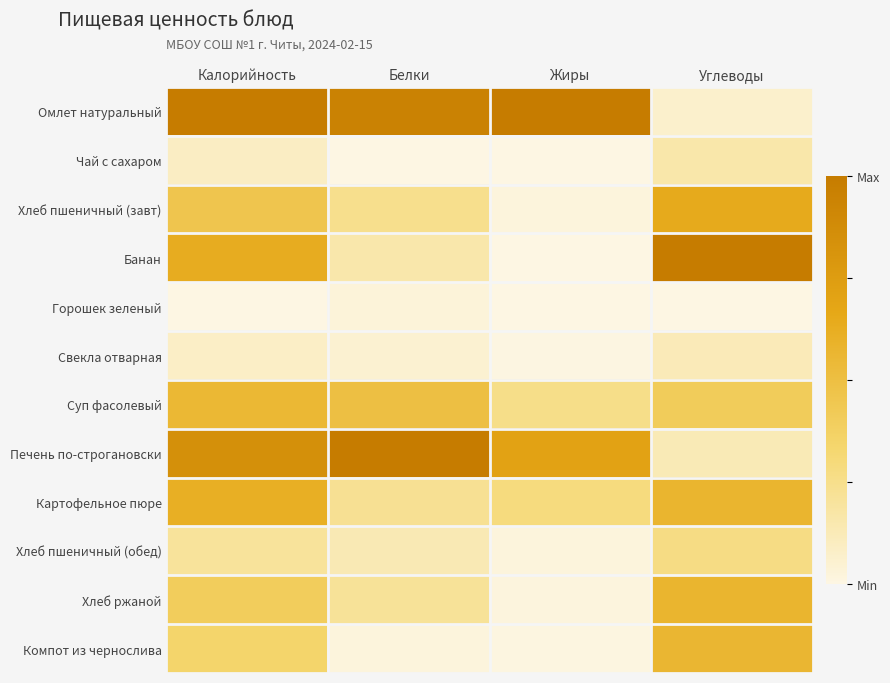

At which category is the sum across all series the highest?

Калорийность